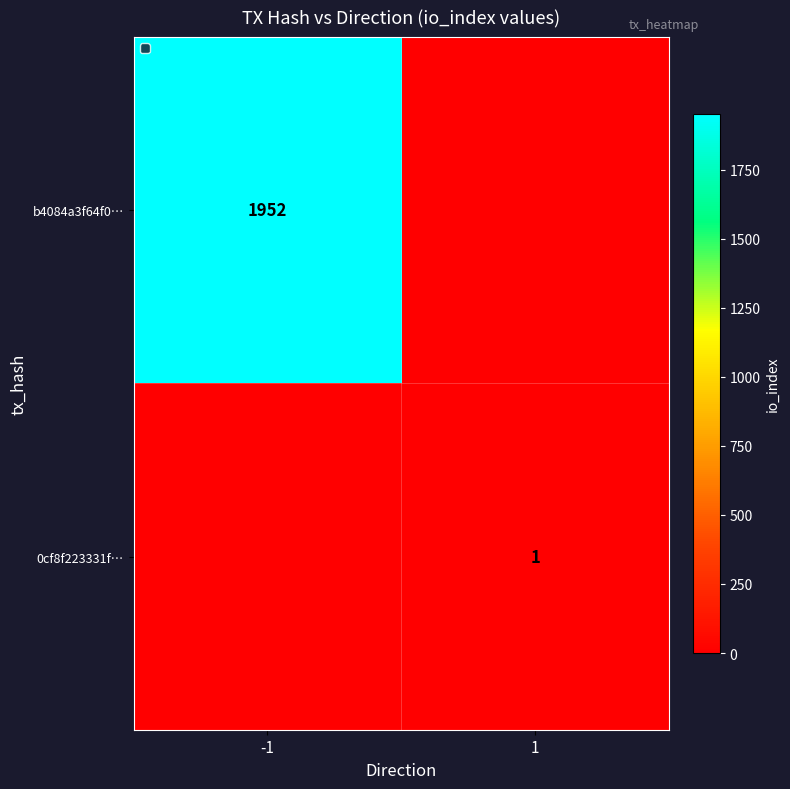

What is the difference between the highest and lowest values at 1?

1